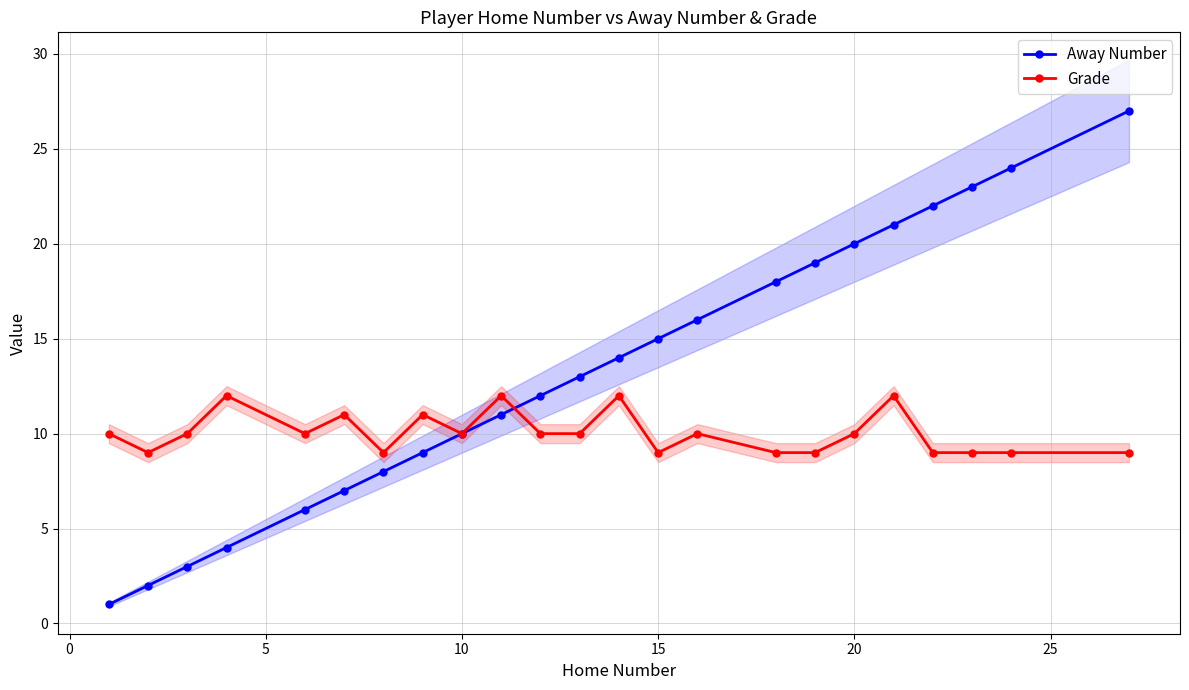

What is the maximum value shown in the chart?

27